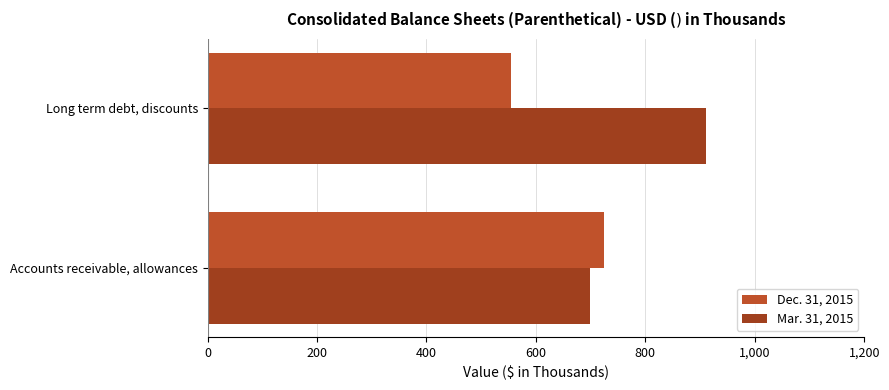

Rank the series by their maximum value, from lowest to highest.

Dec. 31, 2015, Mar. 31, 2015